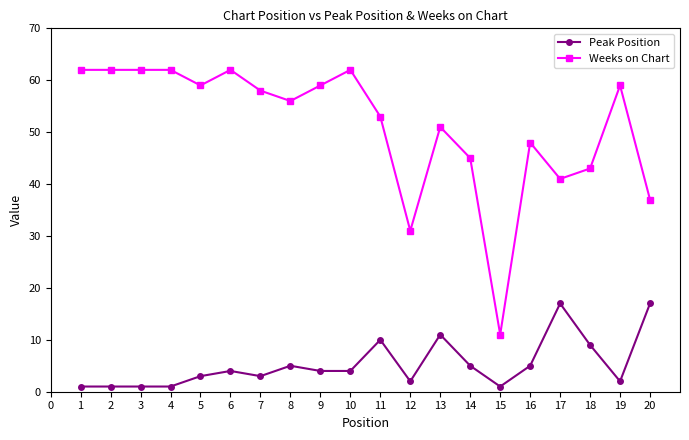

What is the value of the Peak Position point at the 19th from the left?

2